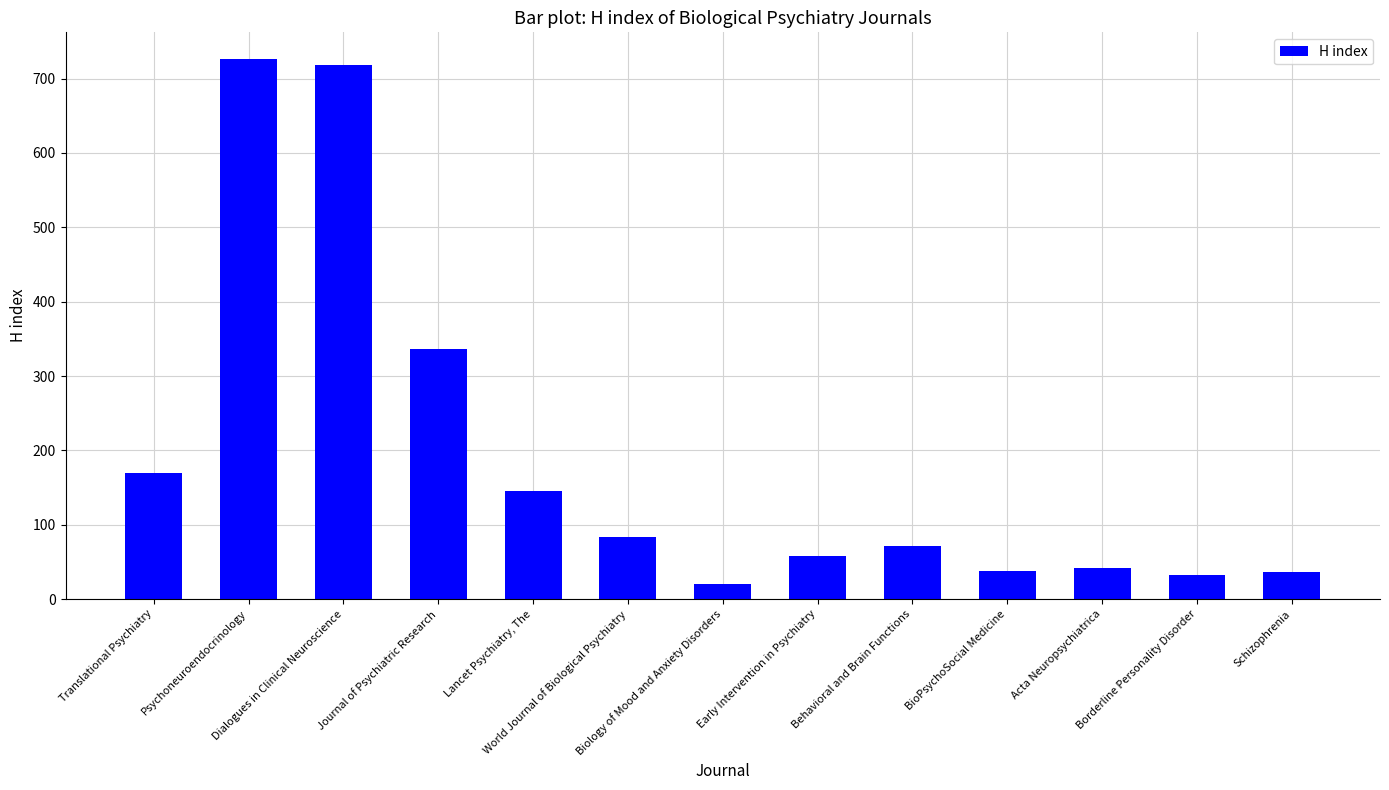

Between Borderline Personality Disorder and World Journal of Biological Psychiatry, which is larger?

World Journal of Biological Psychiatry